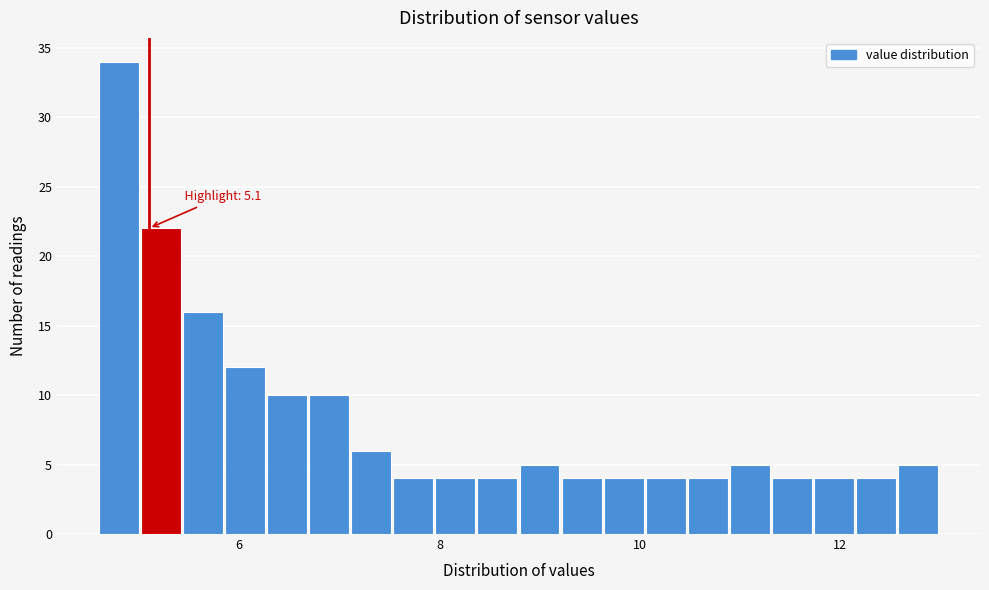

Around what value on the x-axis is the tallest bar? Give the approximate position of its centre, as read against the axis.

4.8